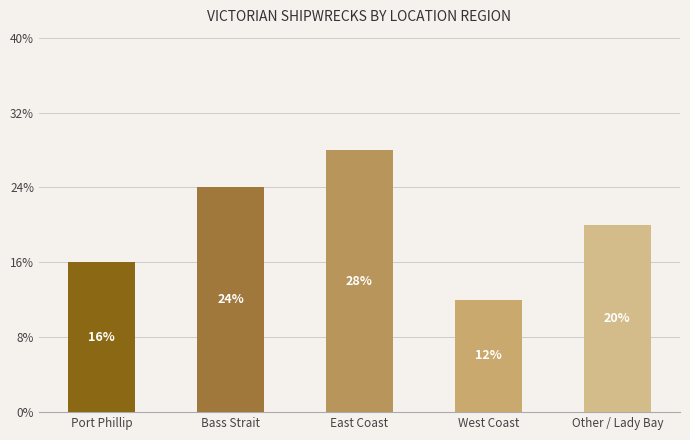

True or false: the data shows 2 at West Coast.

False